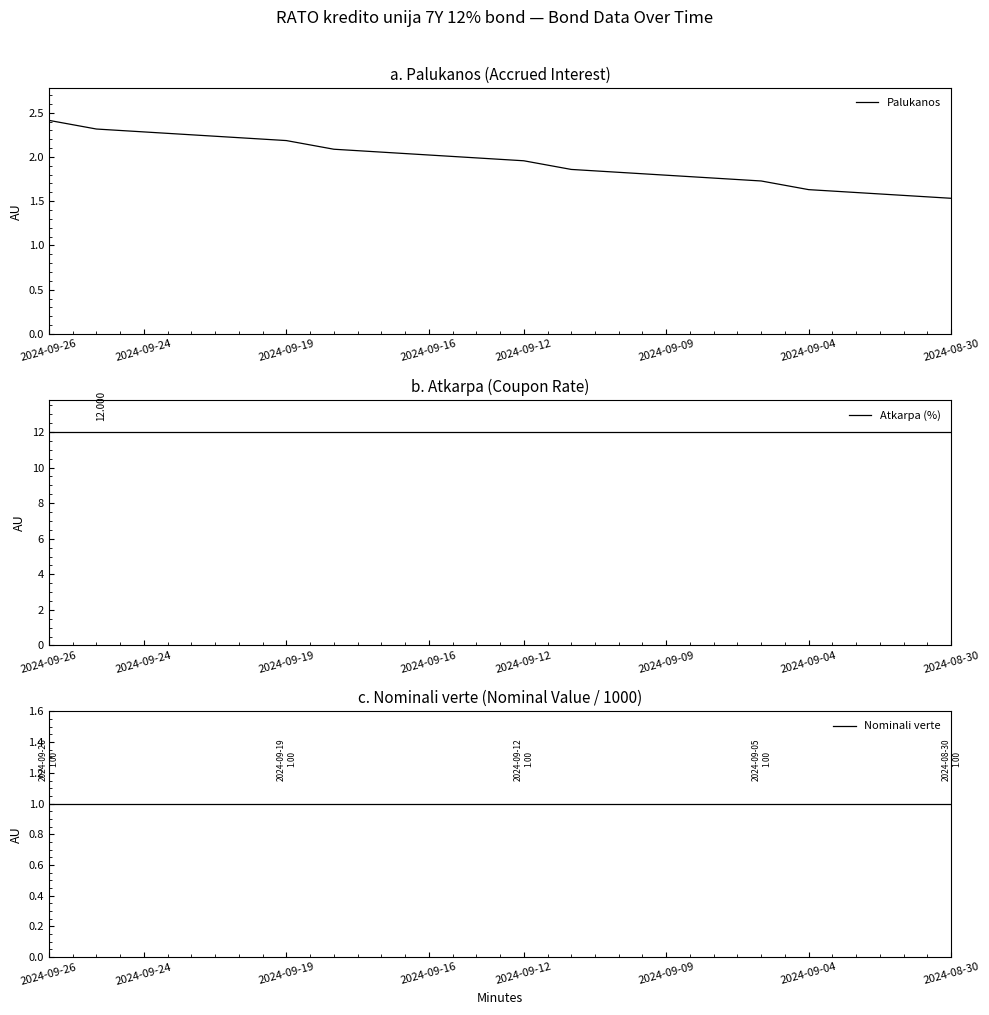

True or false: Nominali verte has a value of 0.2 at 12.

False